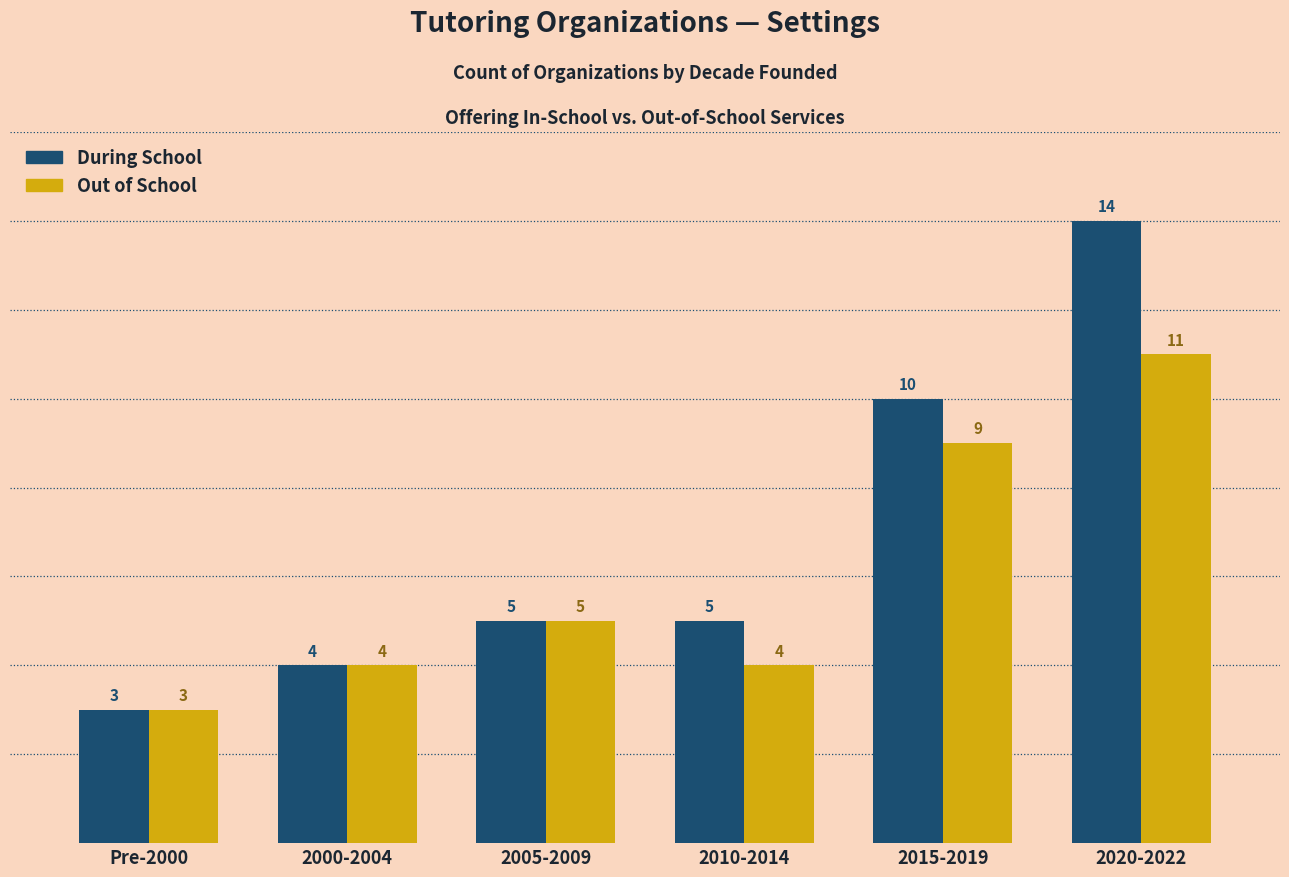

List the series in order of their peak value, lowest first.

Out of School, During School